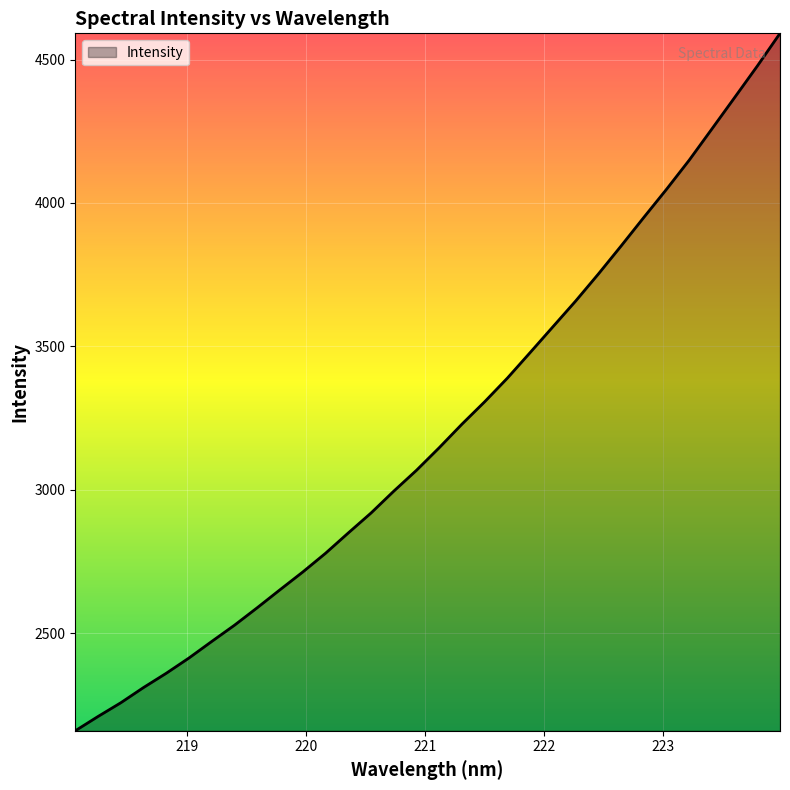

What is the difference between the maximum and minimum values?

2431.1